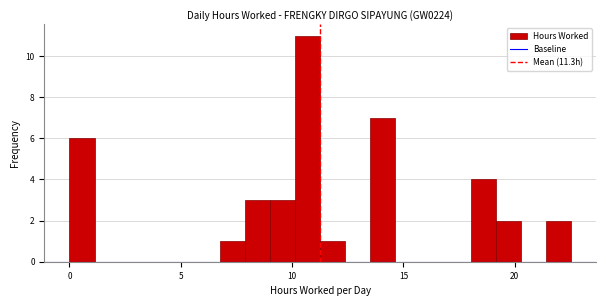

Around what value on the x-axis is the tallest bar? Give the approximate position of its centre, as read against the axis.

10.5